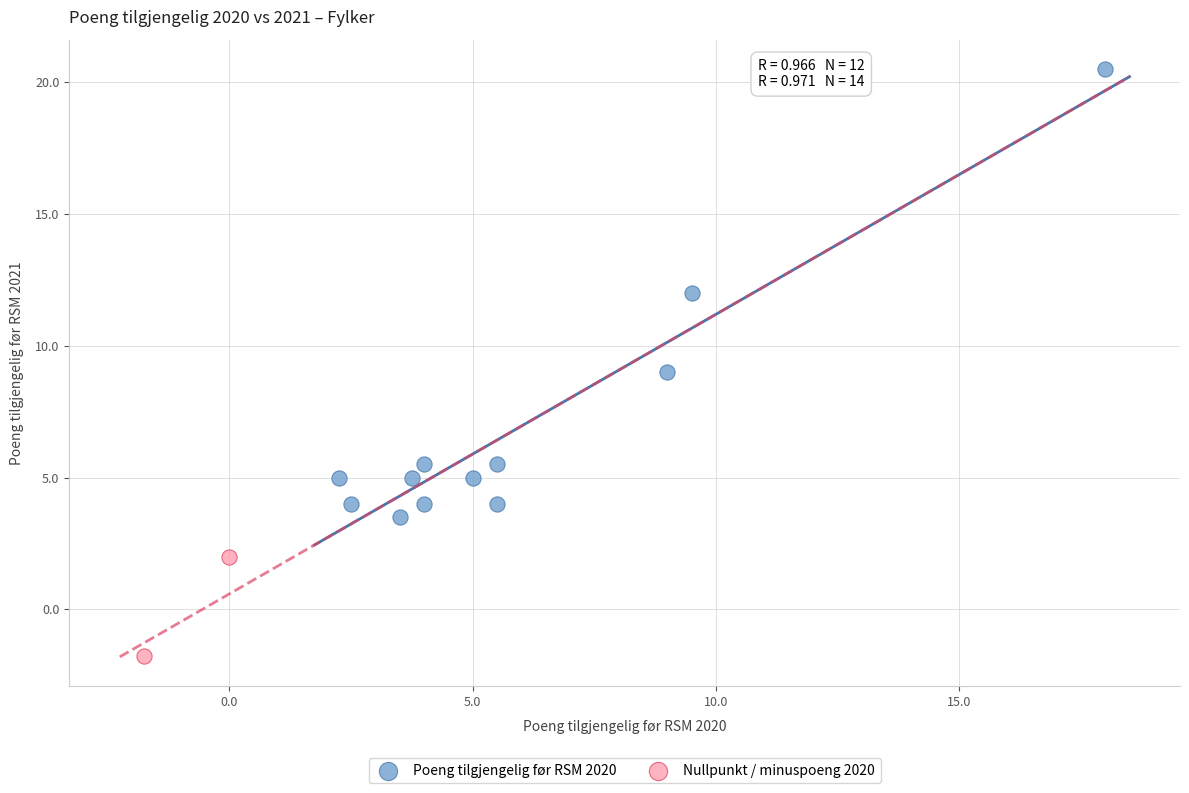

What are all the series names shown in the legend?

Poeng tilgjengelig før RSM 2020, Nullpunkt / minuspoeng 2020